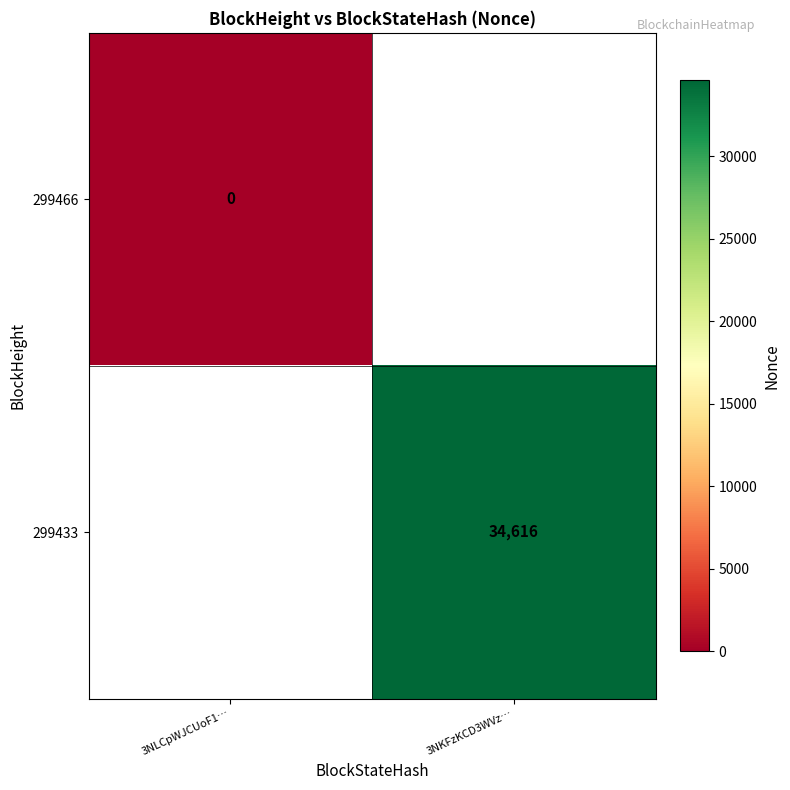

Is it true that 299433 equals 12197 at 3NKFzKCD3WVz…?

False